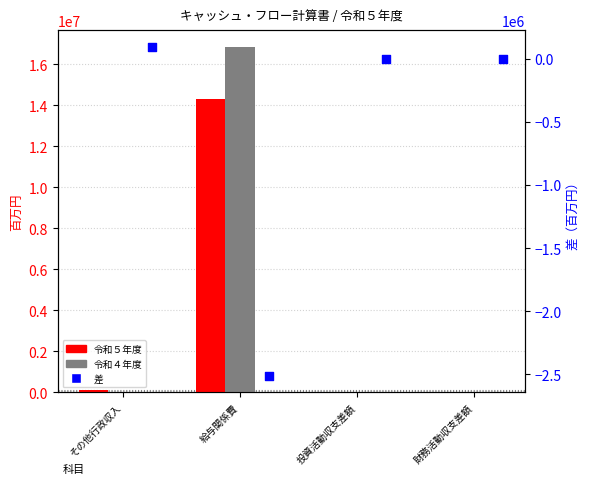

Which series has the widest spread of Y values?

令和４年度